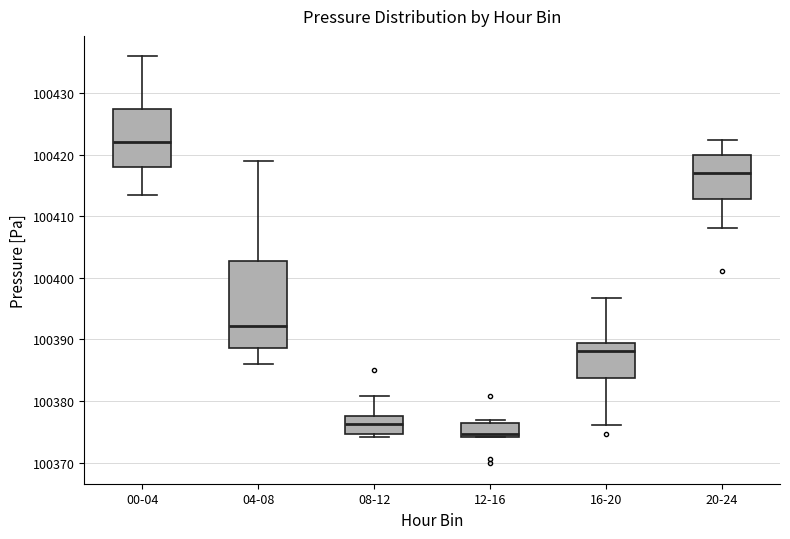

Comparing the boxes themselves (not the whiskers), which one is the tallest?

04-08